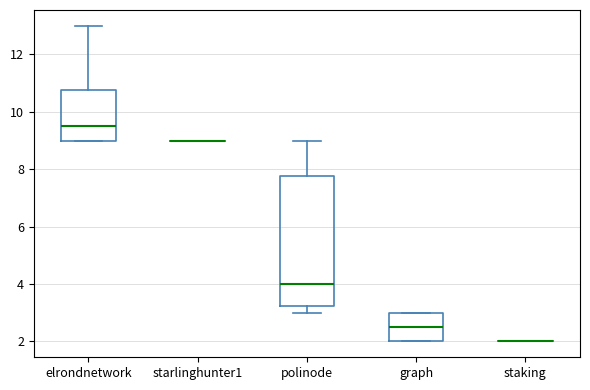

Reading left to right, read every box against the y-axis: the position of its median line, the range the box covers, and the ends of its whiskers. The values are not printed on the chart, so give them approximately, as read against the axis.

elrondnetwork: median 9.6, box 9.0 to 10.8, whiskers 9.0 to 13.0
starlinghunter1: box collapsed to a line at 9.0, whiskers 9.0 to 9.0
polinode: median 4.0, box 3.2 to 7.8, whiskers 3.0 to 9.0
graph: median 2.6, box 2.0 to 3.0, whiskers 2.0 to 3.0
staking: box collapsed to a line at 2.0, whiskers 2.0 to 2.0